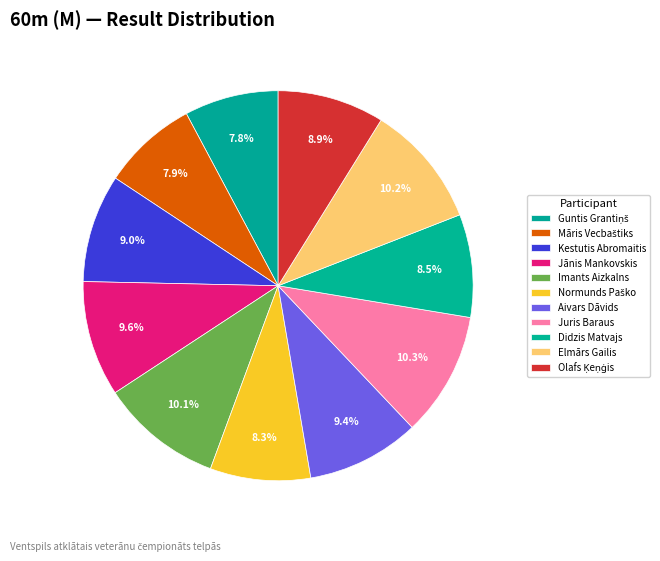

Count the number of slices in the pie.

11